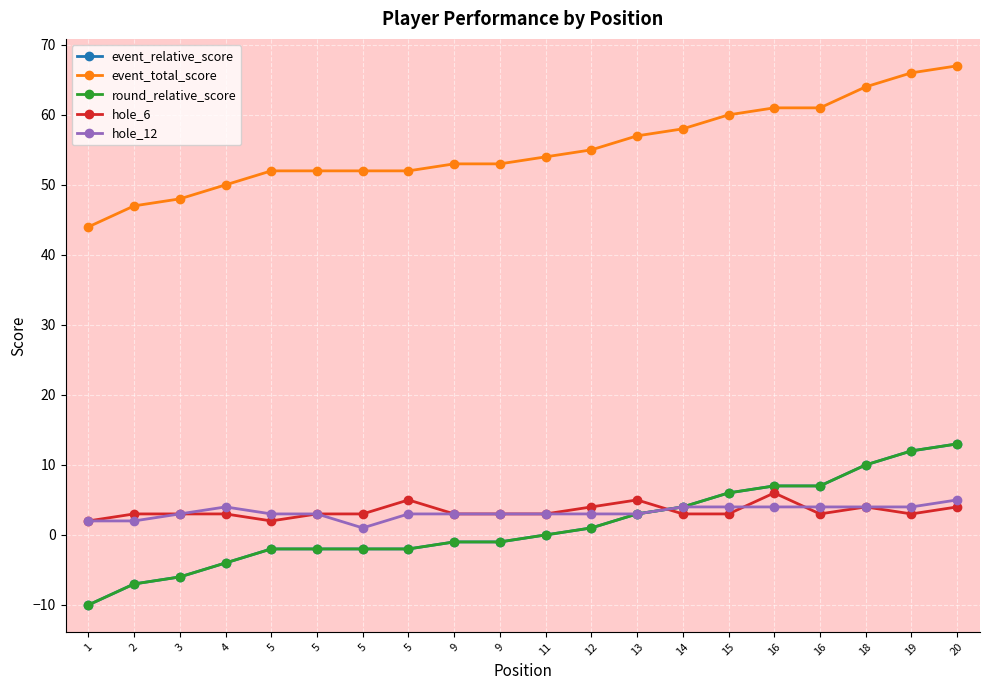

Reading left to right, extract all data points from this chart.

event_relative_score: -10	-7	-6	-4	-2	-2	-2	-2	-1	-1	0	1	3	4	6	7	7	10	12	13
event_total_score: 44	47	48	50	52	52	52	52	53	53	54	55	57	58	60	61	61	64	66	67
round_relative_score: -10	-7	-6	-4	-2	-2	-2	-2	-1	-1	0	1	3	4	6	7	7	10	12	13
hole_6: 2	3	3	3	2	3	3	5	3	3	3	4	5	3	3	6	3	4	3	4
hole_12: 2	2	3	4	3	3	1	3	3	3	3	3	3	4	4	4	4	4	4	5